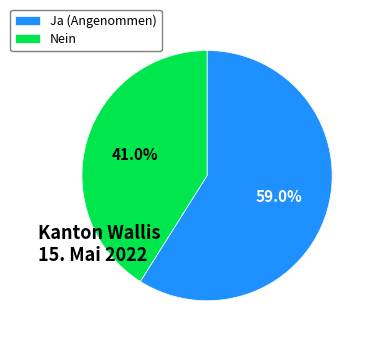

True or false: Ja accounts for 69% of the total.

False